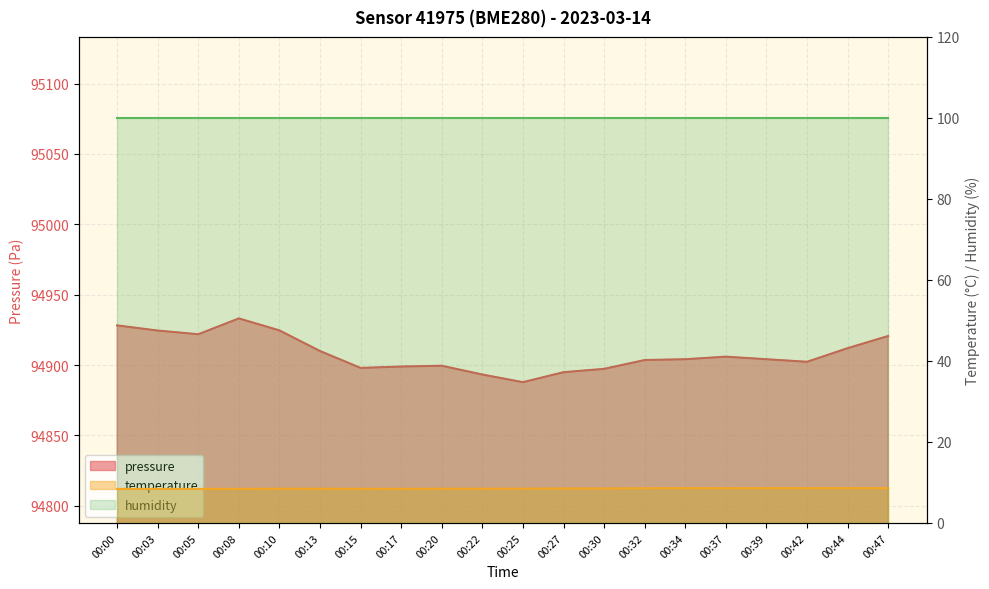

True or false: pressure and temperature cross at least once.

False